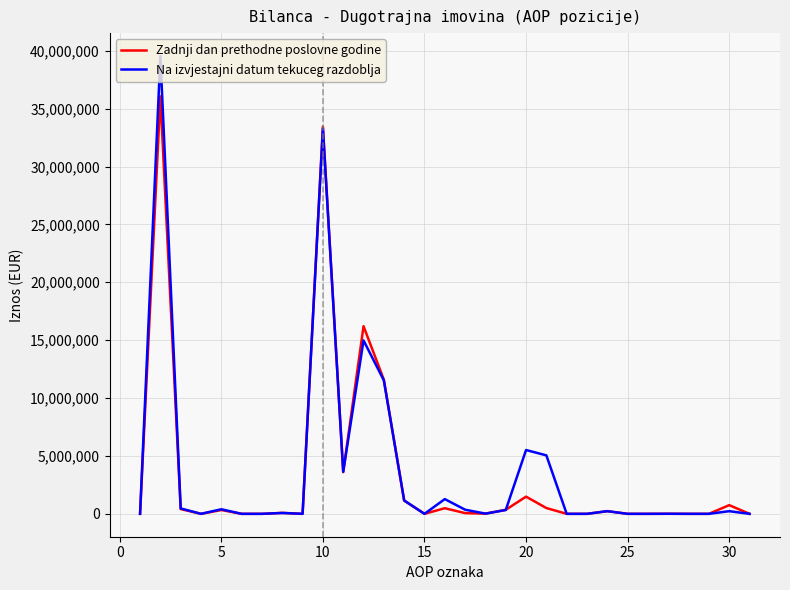

List the series in order of their peak value, highest first.

Na izvjestajni datum tekuceg razdoblja, Zadnji dan prethodne poslovne godine